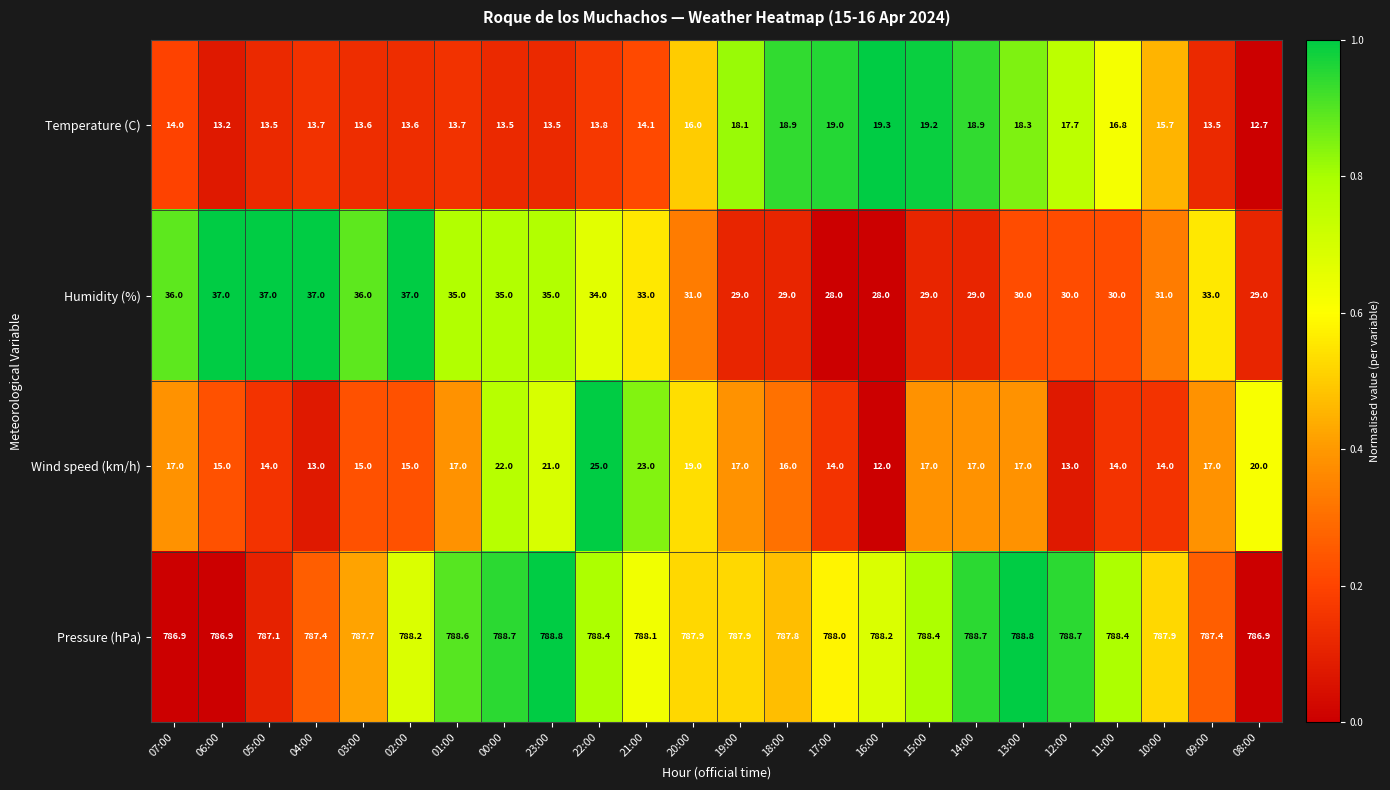

Count the number of data series in this chart.

4